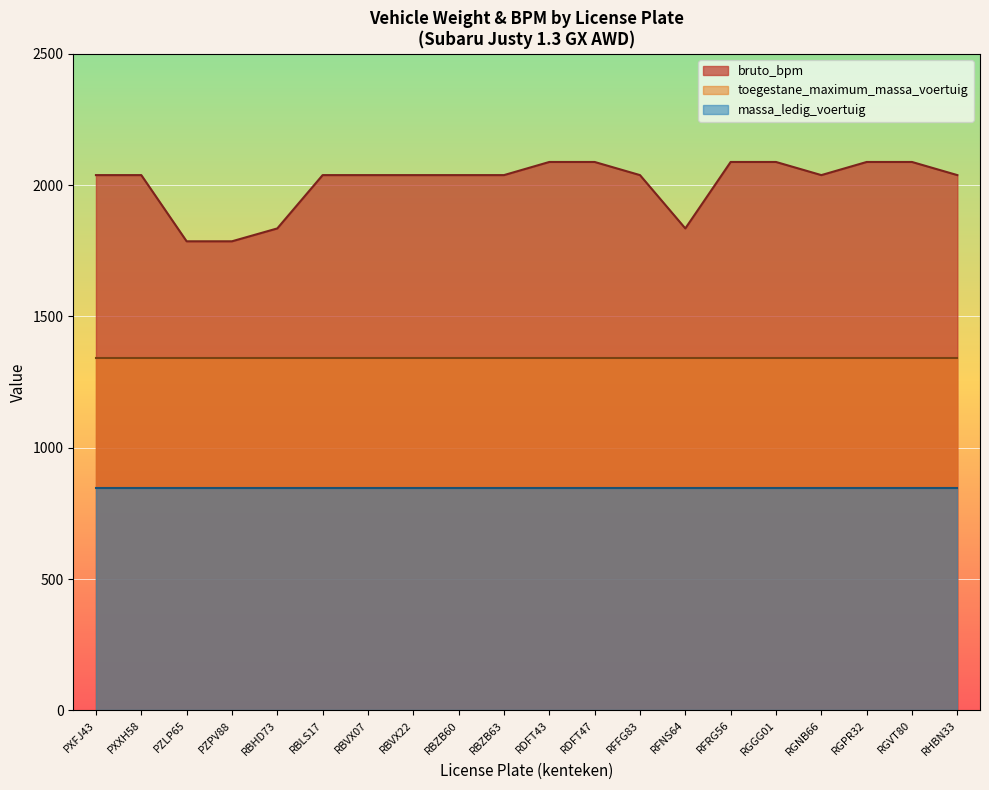

Reading left to right, what are all the values shown in this chart?

bruto_bpm: PXFJ43=2038	PXXH58=2038	PZLP65=1786	PZPV88=1786	RBHD73=1835	RBLS17=2038	RBVX07=2038	RBVX22=2038	RBZB60=2038	RBZB63=2038	RDFT43=2088	RDFT47=2088	RFFG83=2038	RFNS64=1835	RFRG56=2088	RGGG01=2088	RGNB66=2038	RGPR32=2088	RGVT80=2088	RHBN33=2038
massa_ledig_voertuig: PXFJ43=845	PXXH58=845	PZLP65=845	PZPV88=845	RBHD73=845	RBLS17=845	RBVX07=845	RBVX22=845	RBZB60=845	RBZB63=845	RDFT43=845	RDFT47=845	RFFG83=845	RFNS64=845	RFRG56=845	RGGG01=845	RGNB66=845	RGPR32=845	RGVT80=845	RHBN33=845
toegestane_maximum_massa_voertuig: PXFJ43=1340	PXXH58=1340	PZLP65=1340	PZPV88=1340	RBHD73=1340	RBLS17=1340	RBVX07=1340	RBVX22=1340	RBZB60=1340	RBZB63=1340	RDFT43=1340	RDFT47=1340	RFFG83=1340	RFNS64=1340	RFRG56=1340	RGGG01=1340	RGNB66=1340	RGPR32=1340	RGVT80=1340	RHBN33=1340